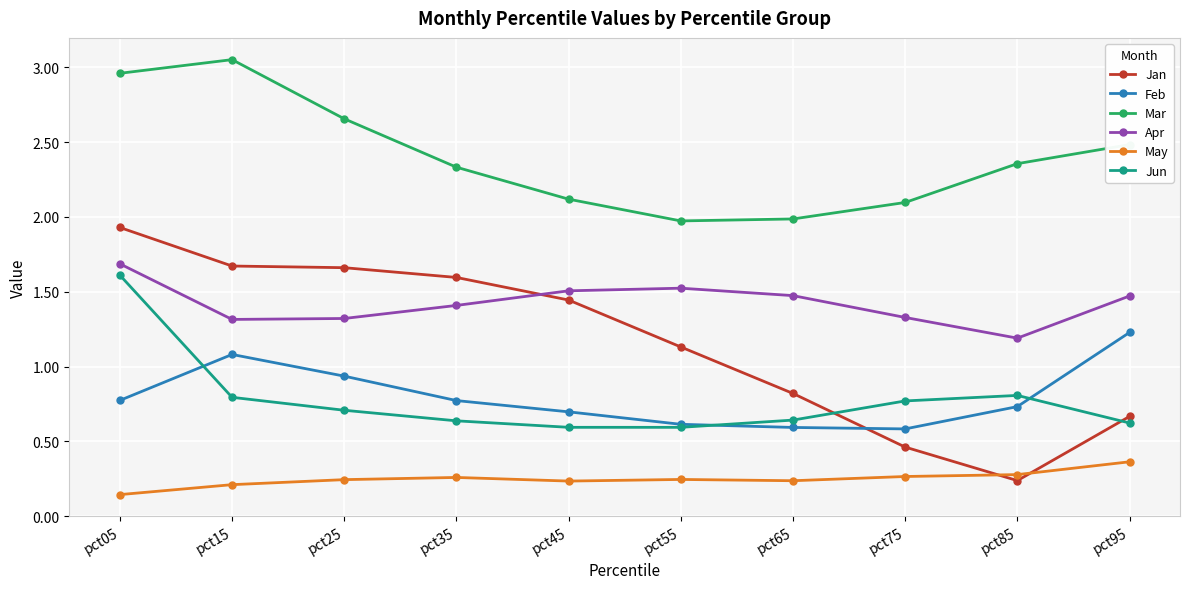

At which label does Apr reach its minimum?

pct85